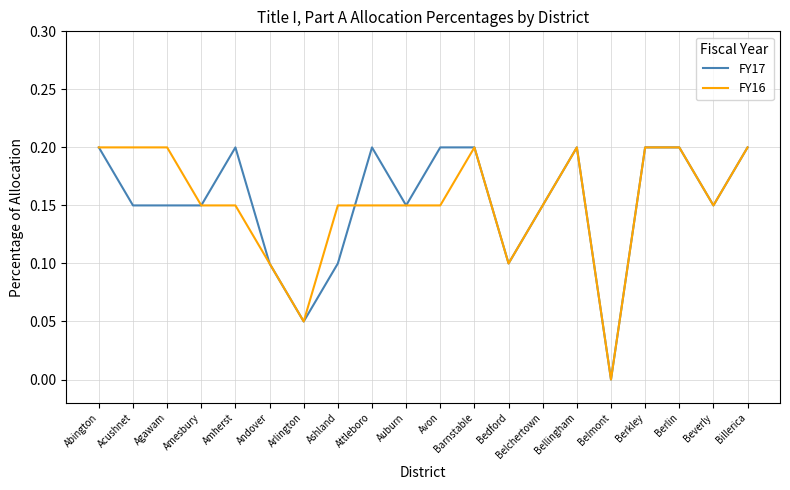

True or false: FY16 has a value of 0.1 at Auburn.

True